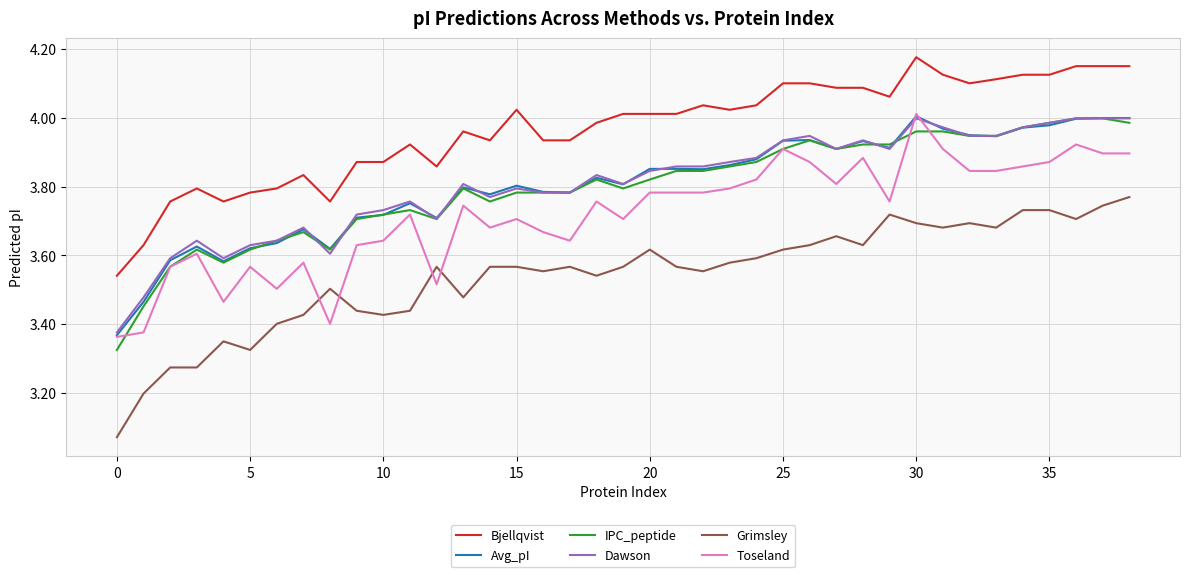

True or false: Avg_pI and Grimsley intersect in this chart.

False